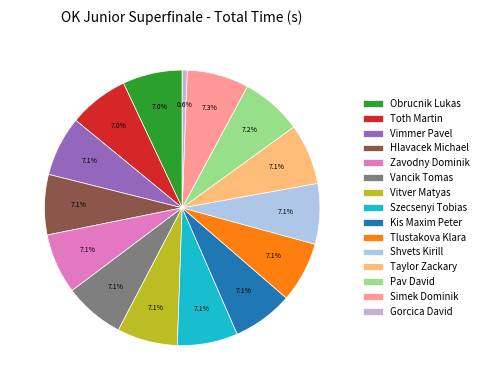

What is the change in value from Tlustakova Klara to Simek Dominik?

+17.9